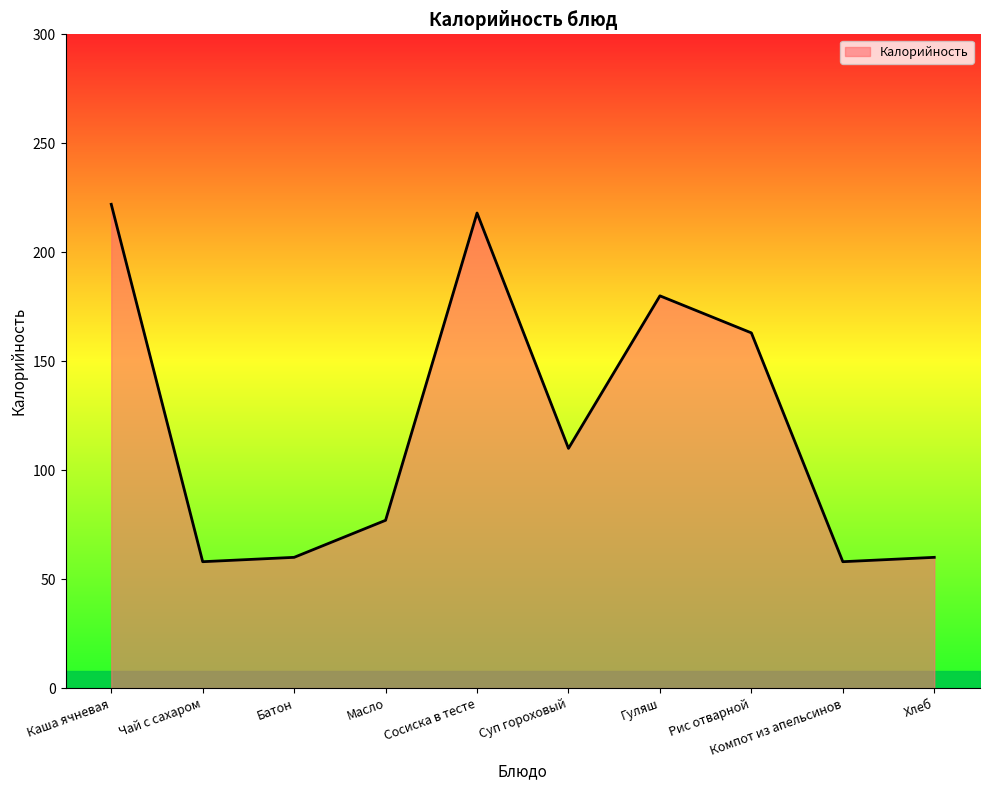

Which label corresponds to the largest value in the chart?

Каша ячневая